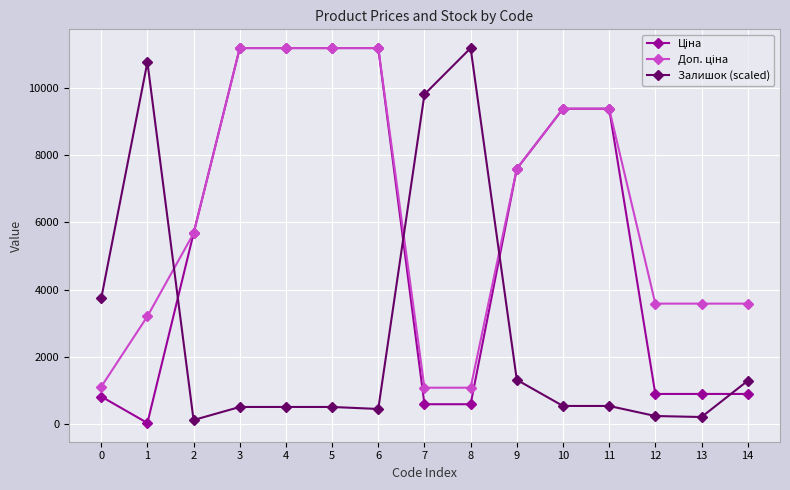

True or false: Залишок (scaled) has more than 0 interior local peaks.

True